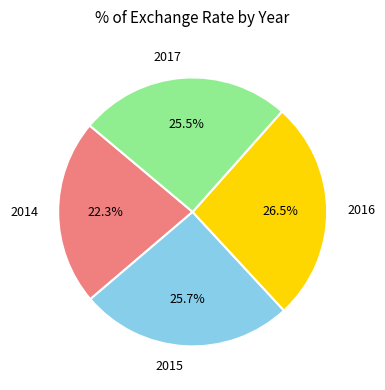

Between 2016 and 2014, which is larger?

2016